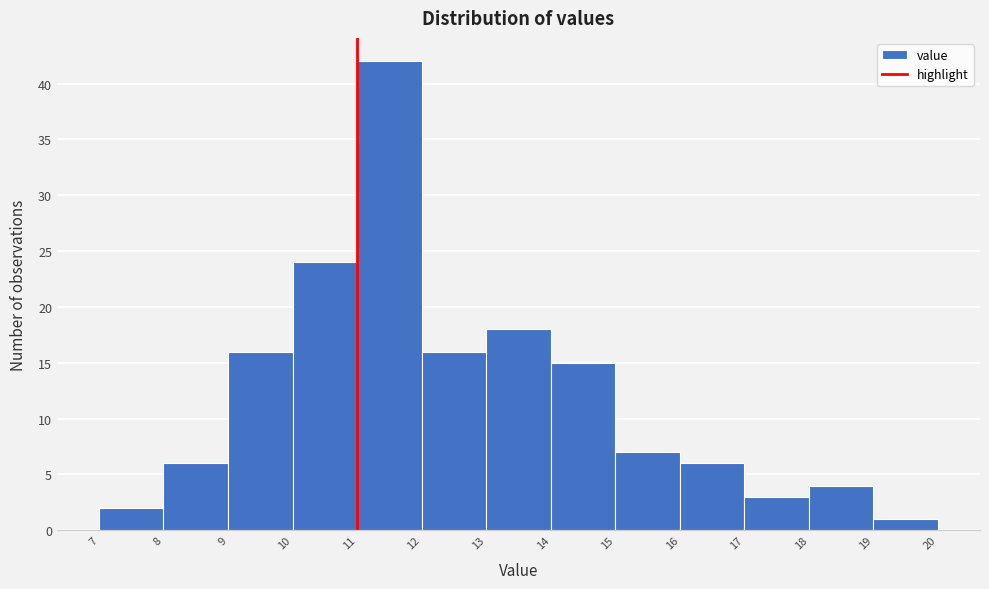

Reading left to right, list every bar in this chart as the range it spans on the x-axis followed by its height. The values are not printed on the chart, so give them approximately, as read against the axis.

7 to 8: 2
8 to 9: 6
9 to 10: 16
10 to 11: 24
11 to 12: 42
12 to 13: 16
13 to 14: 18
14 to 15: 15
15 to 16: 7
16 to 17: 6
17 to 18: 3
18 to 19: 4
19 to 20: 1